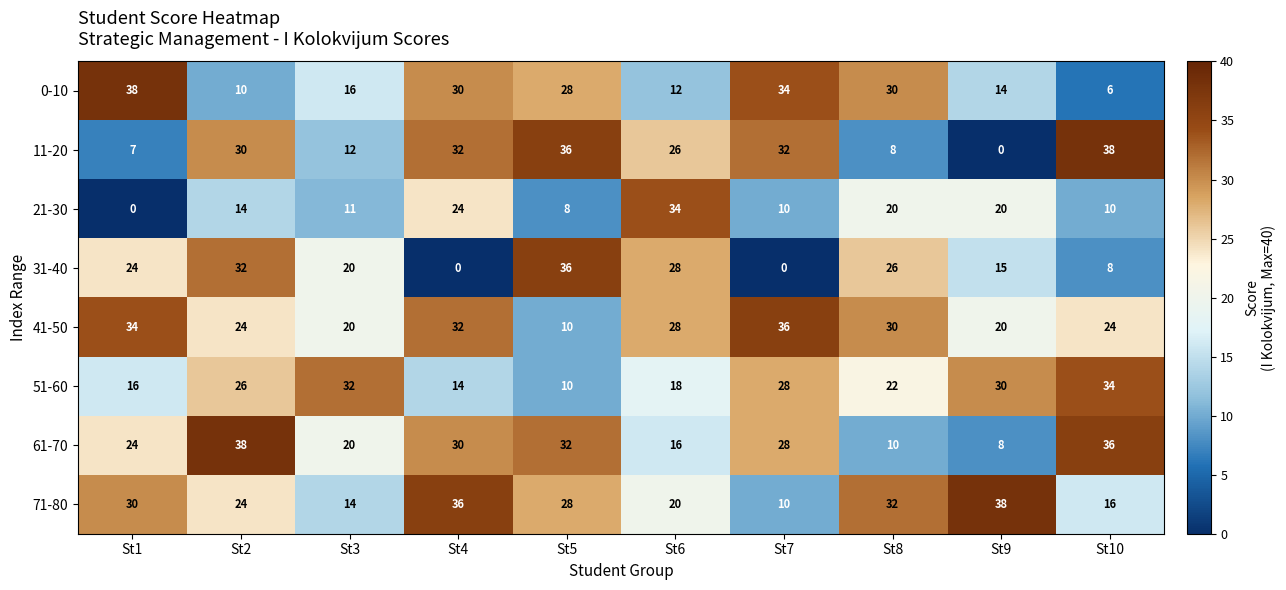

Which series has the largest total across all categories?

41-50